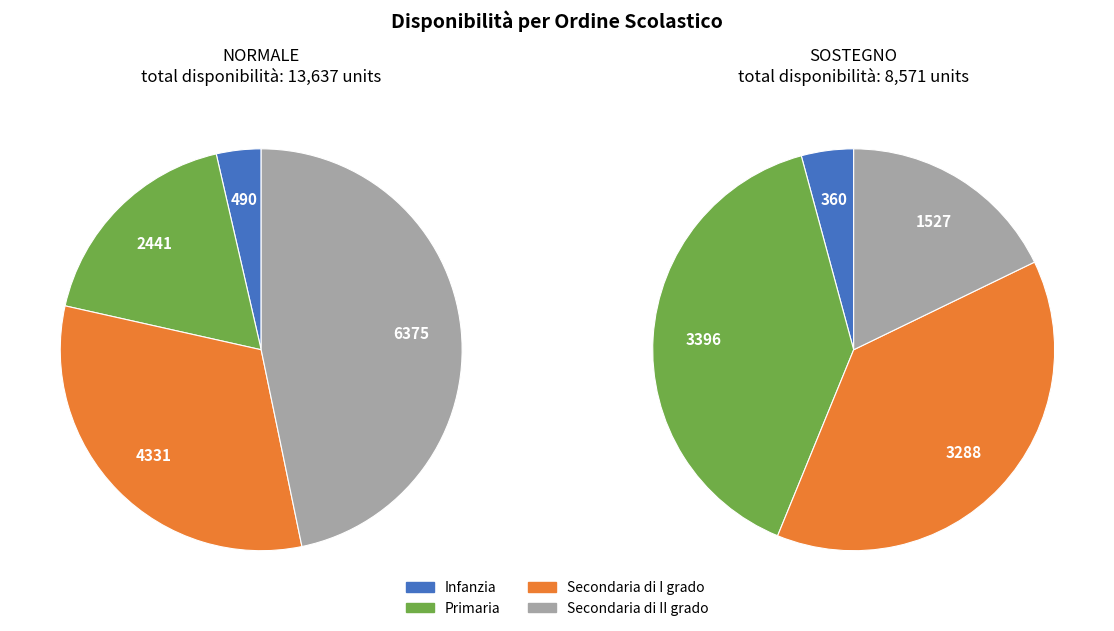

What percentage is the Secondaria di I grado slice, to the nearest percent?

32%